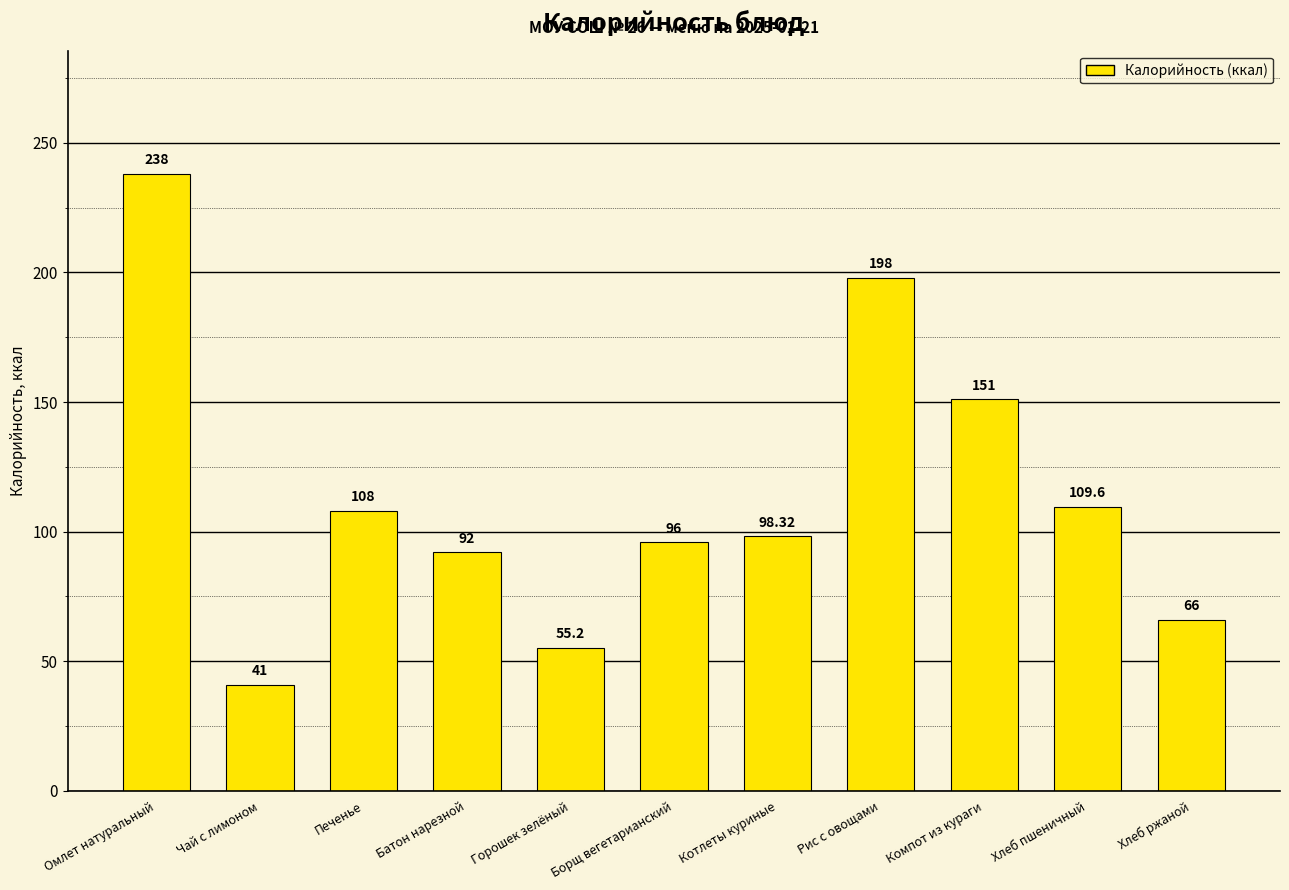

How many data points does each series have?

11